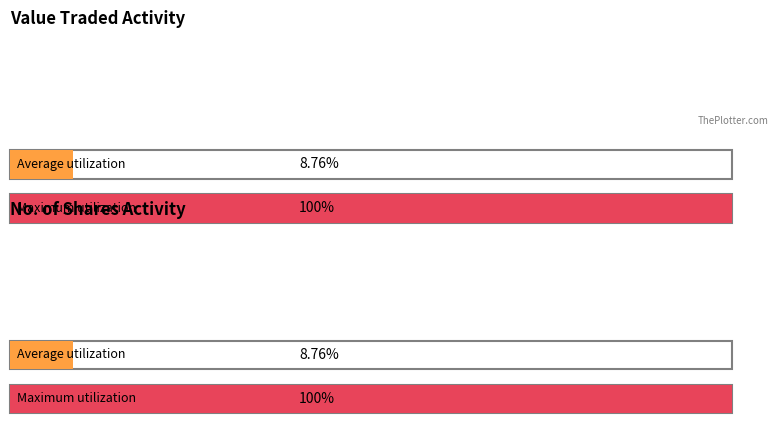

Which series has the widest spread of values?

No. of Shares